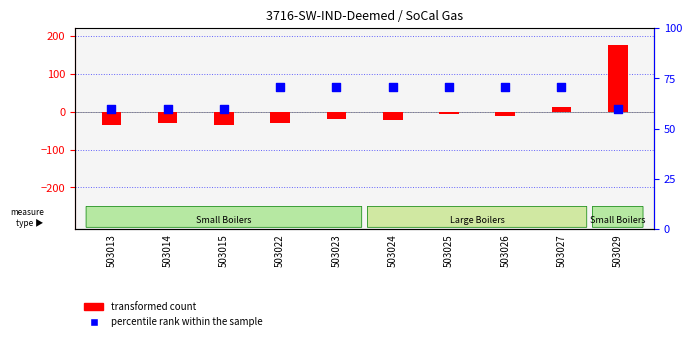

Is the value of percentile rank within the sample at 503015 greater than the value of transformed count at 503025?

Yes